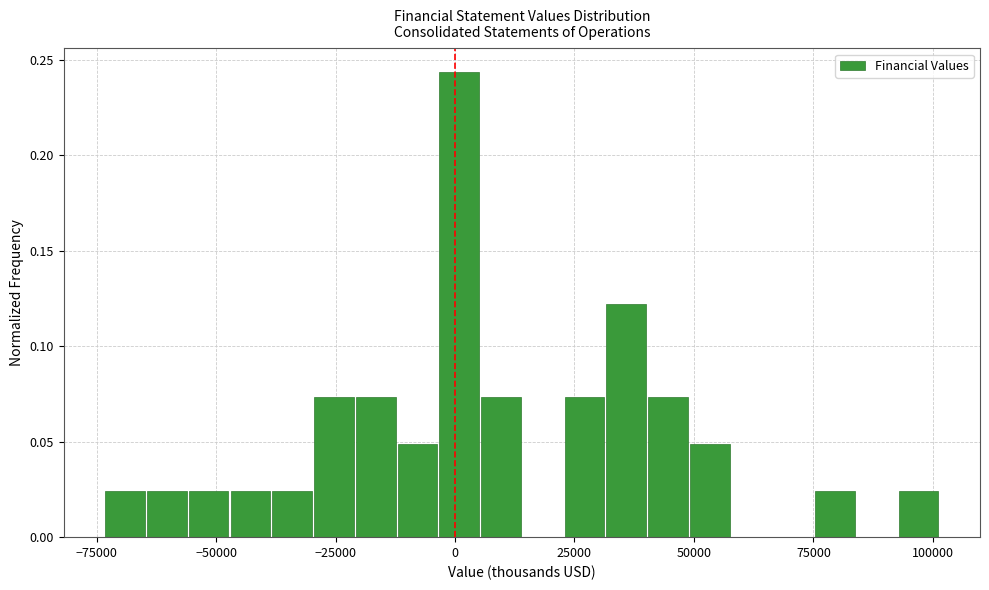

Around what value on the x-axis is the tallest bar? Give the approximate position of its centre, as read against the axis.

0